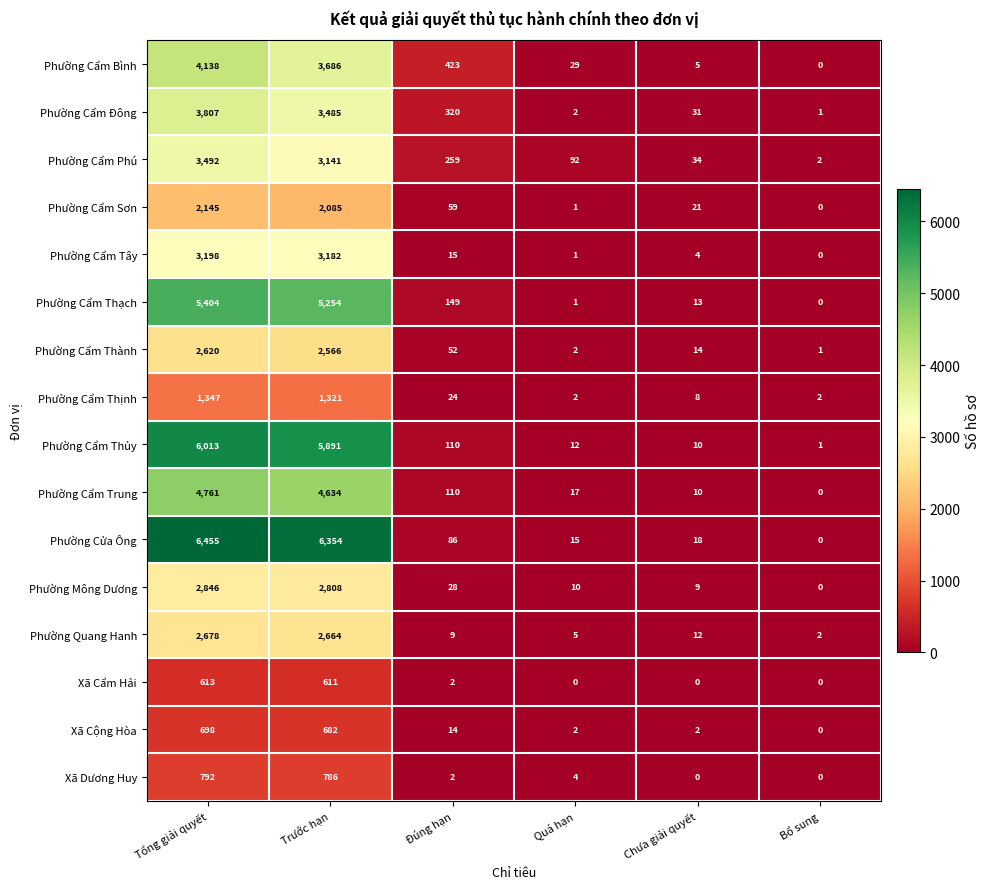

Which category has the lowest value in the Phường Cửa Ông series?

Bổ sung